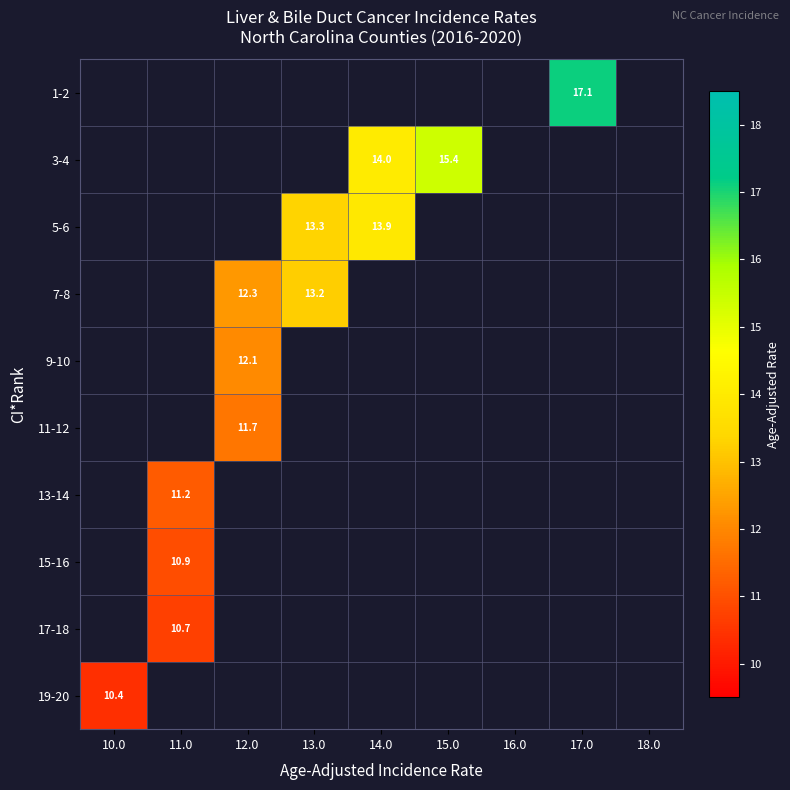

True or false: 9-10 has a value of 21.0 at 12.0.

False